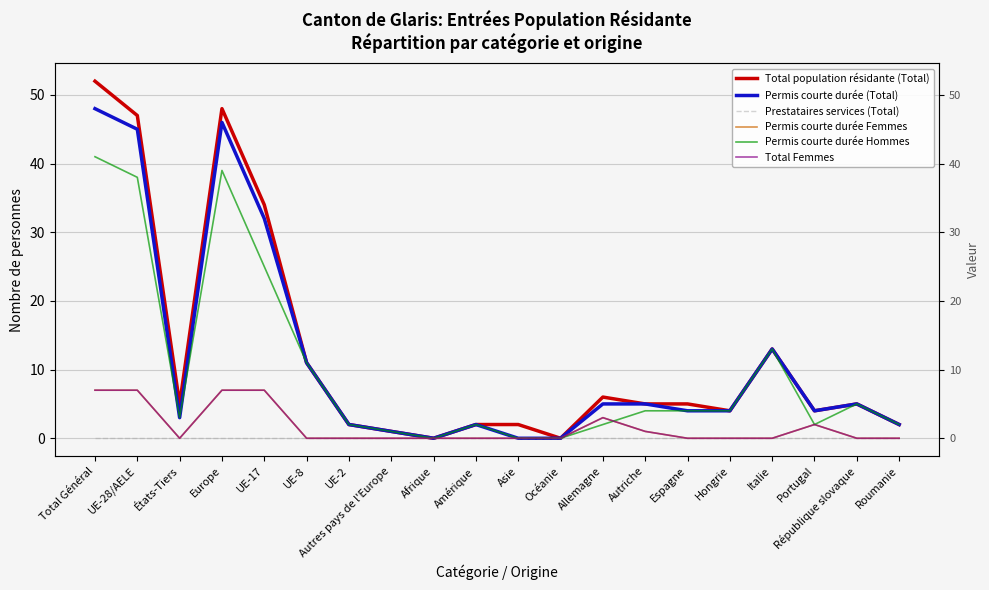

How many lines are shown in the chart?

6